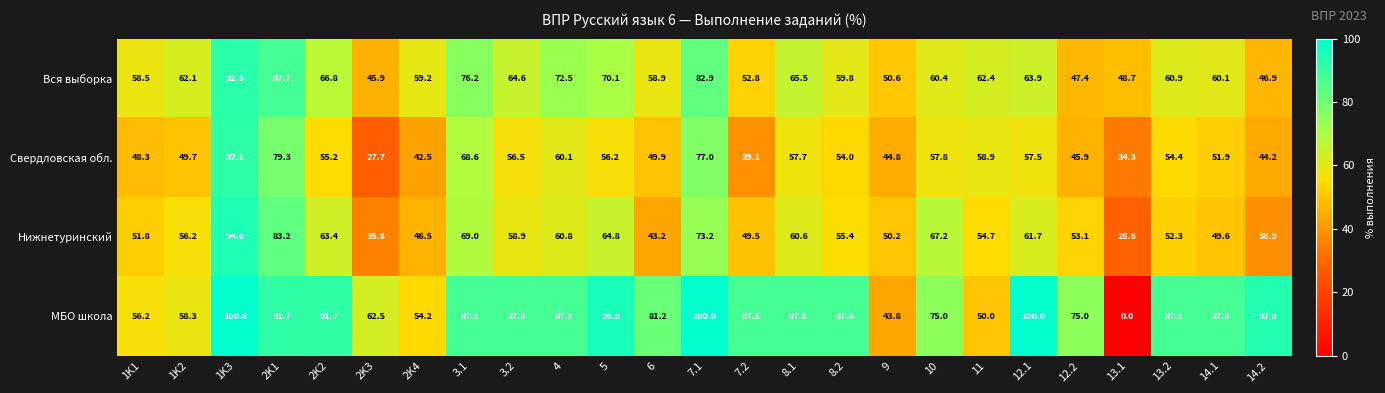

What is the difference between the highest and lowest values at 3.2?

31.0